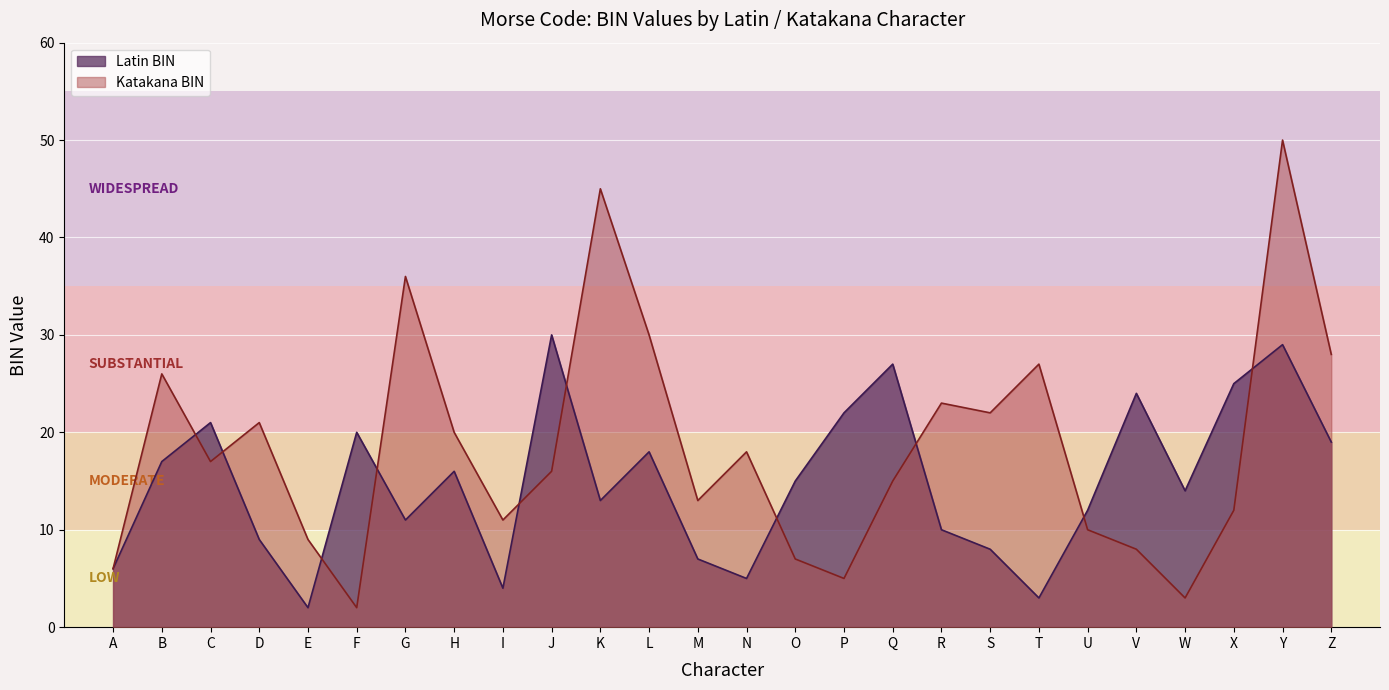

What is the highest value of the Katakana BIN series?

50